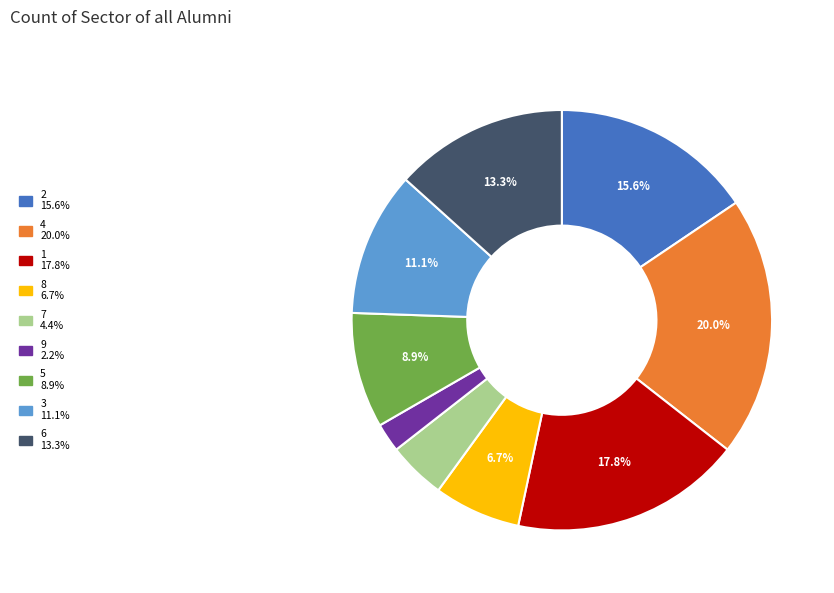

Which slice is the largest?

4